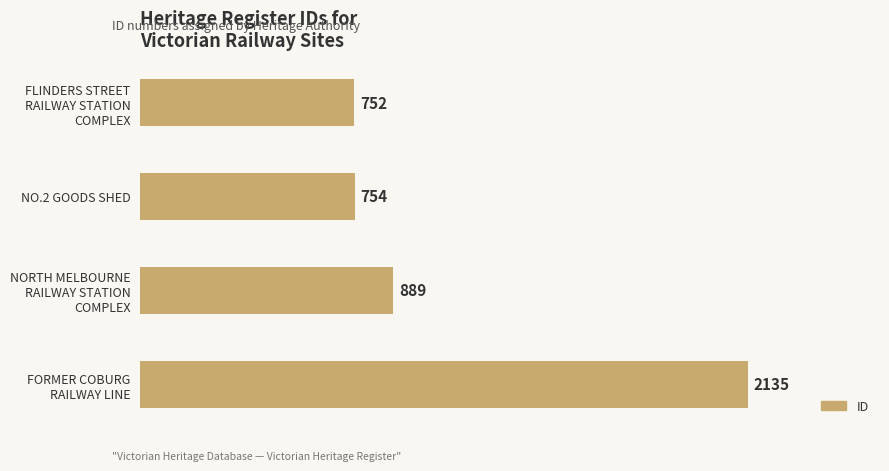

The chart shows a value of 754 at NO.2 GOODS SHED. True or false?

True